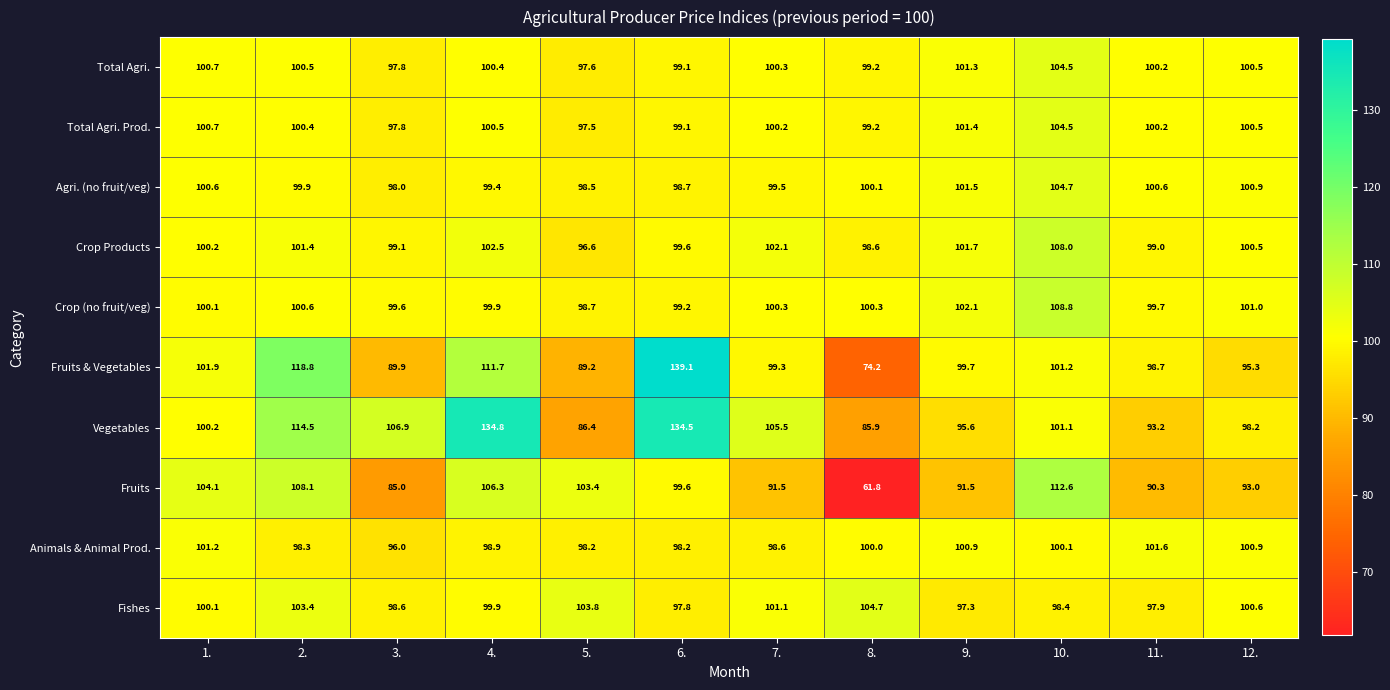

Rank the categories by Crop Products value from lowest to highest.

5., 8., 11., 3., 6., 1., 12., 2., 9., 7., 4., 10.